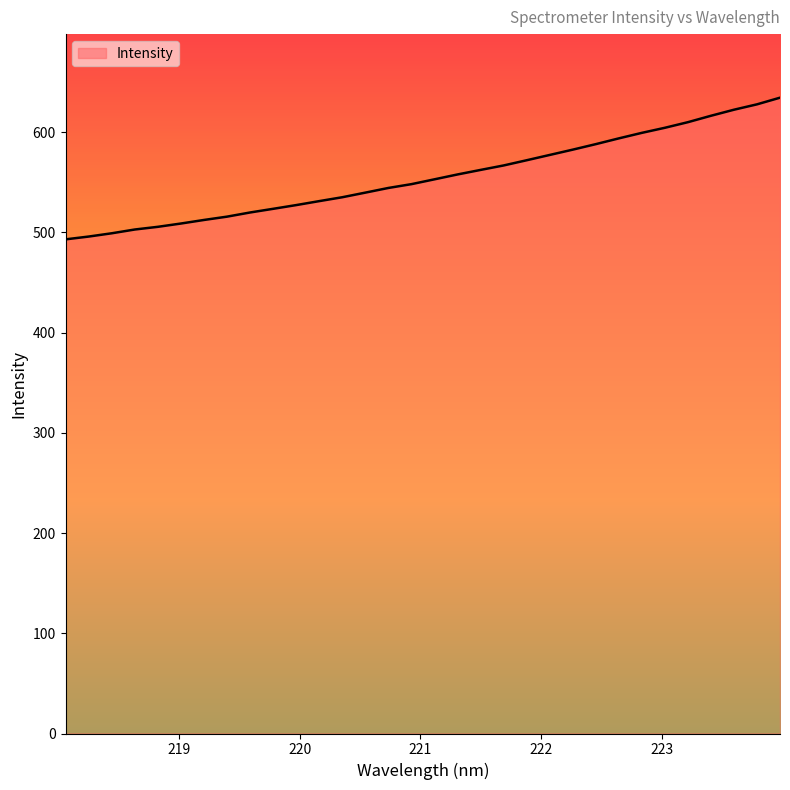

What is the difference between the maximum and minimum values?

141.4